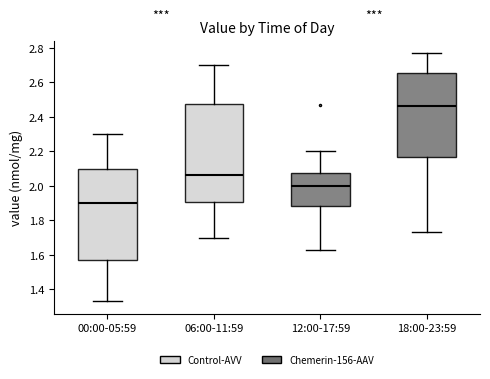

Reading left to right, read every box against the y-axis: the position of its median line, the range the box covers, and the ends of its whiskers. The values are not printed on the chart, so give them approximately, as read against the axis.

00:00-05:59: median 1.90, box 1.58 to 2.10, whiskers 1.34 to 2.30
06:00-11:59: median 2.06, box 1.90 to 2.48, whiskers 1.70 to 2.70
12:00-17:59: median 2.00, box 1.88 to 2.08, whiskers 1.64 to 2.20
18:00-23:59: median 2.46, box 2.16 to 2.66, whiskers 1.74 to 2.78